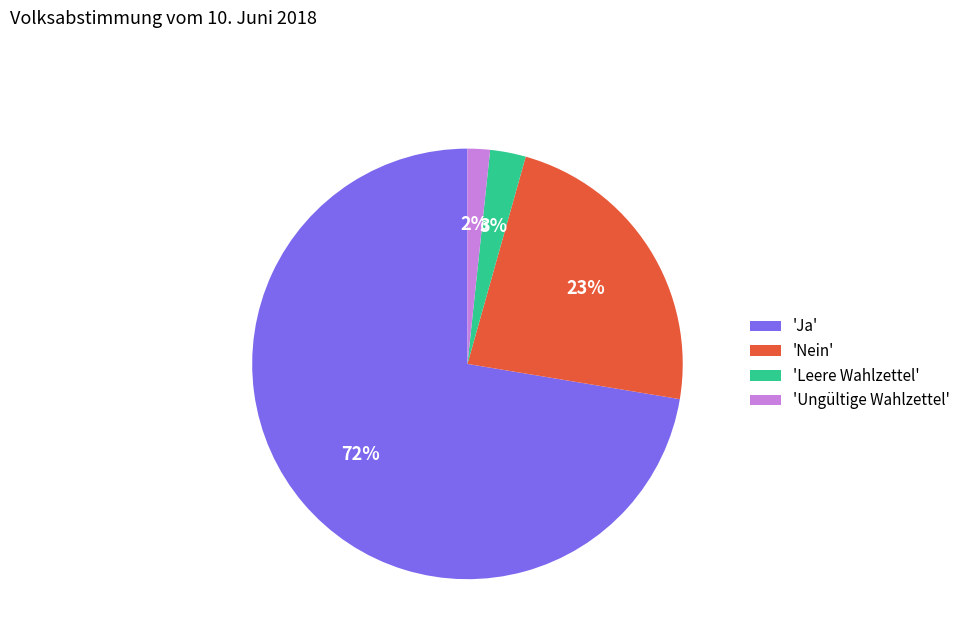

Is the sum of 'Nein' and 'Ja' greater than half?

Yes